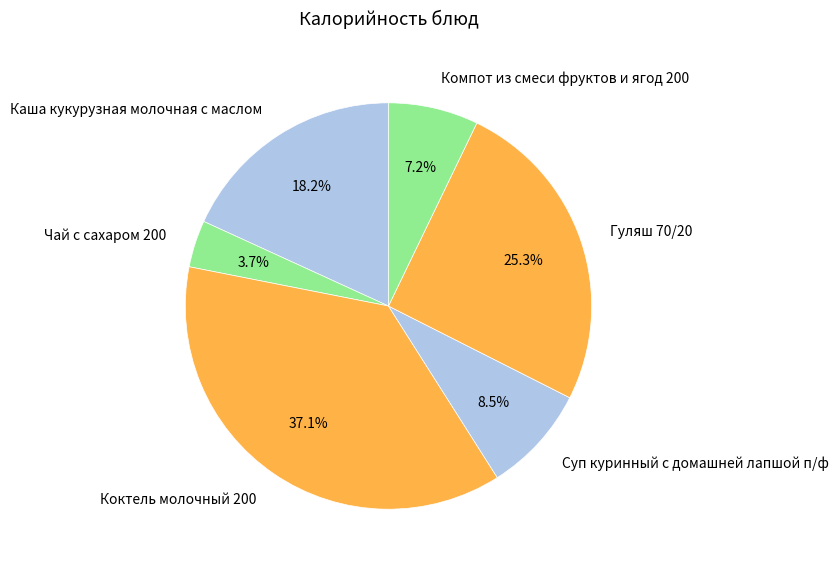

Is Компот из смеси фруктов и ягод 200 the majority of the pie?

No